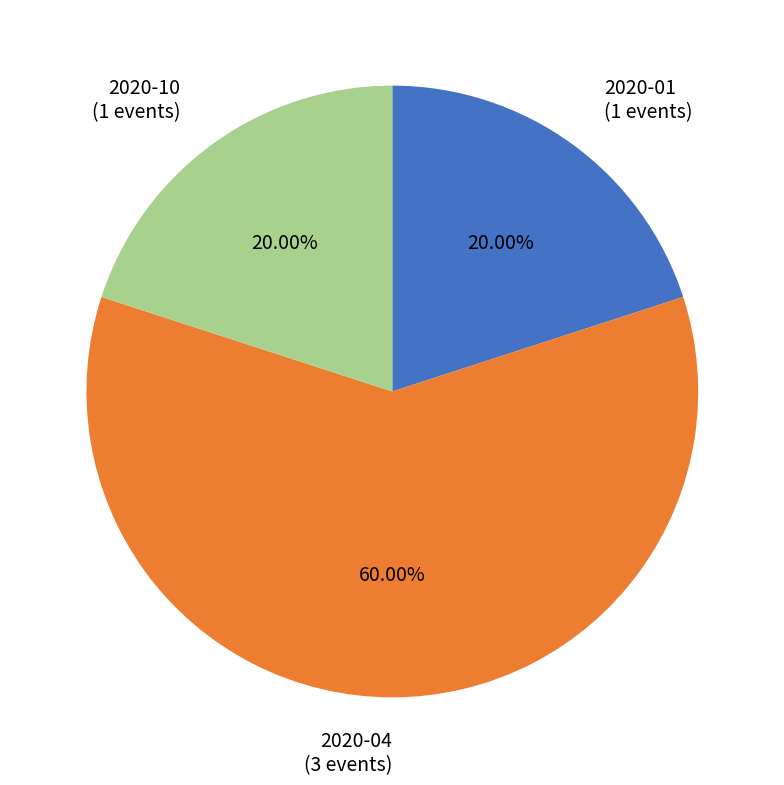

Count the number of slices in the pie.

3